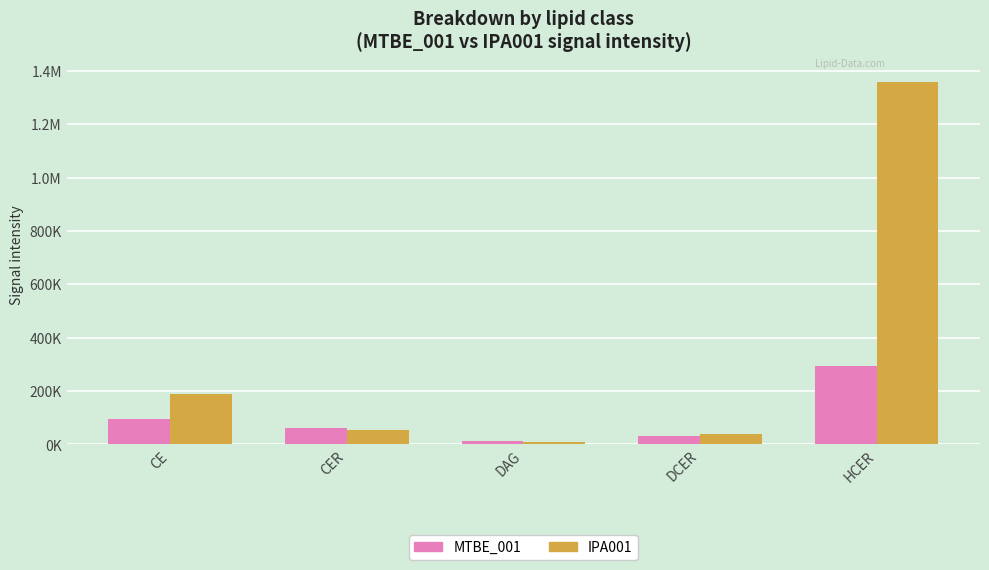

Does the chart contain stacked bars?

No